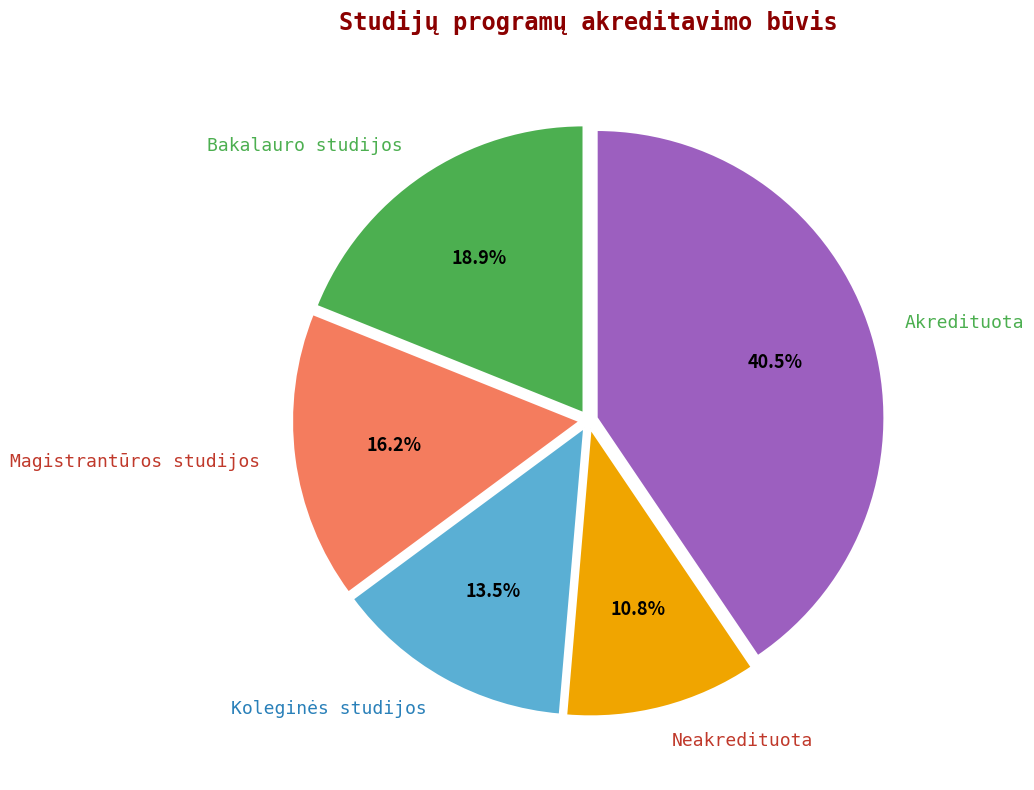

Does any single category account for the majority?

No